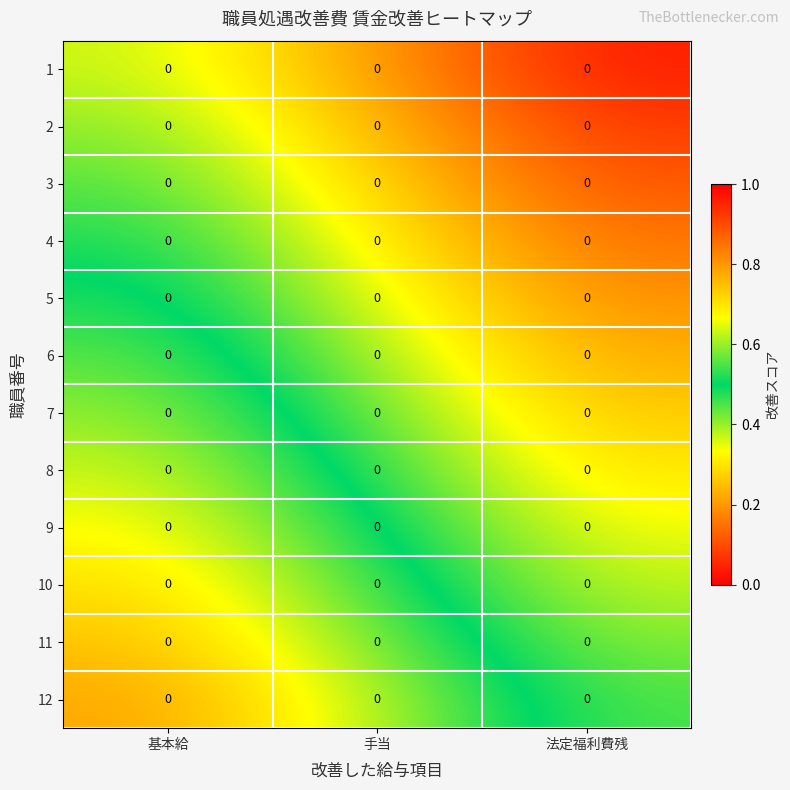

What is the highest value of the 8 series?

0.7